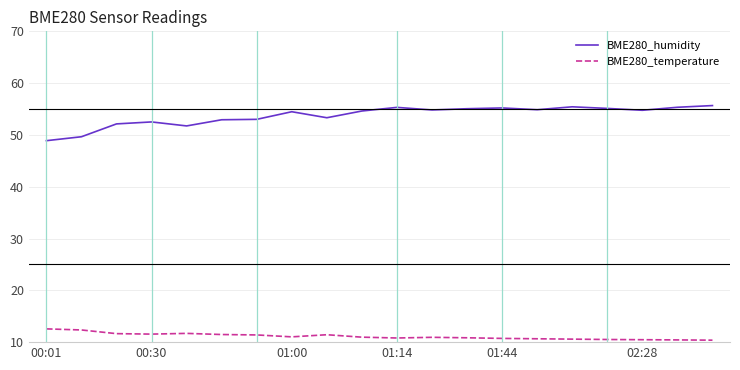

What is the minimum value for BME280_temperature?

10.4